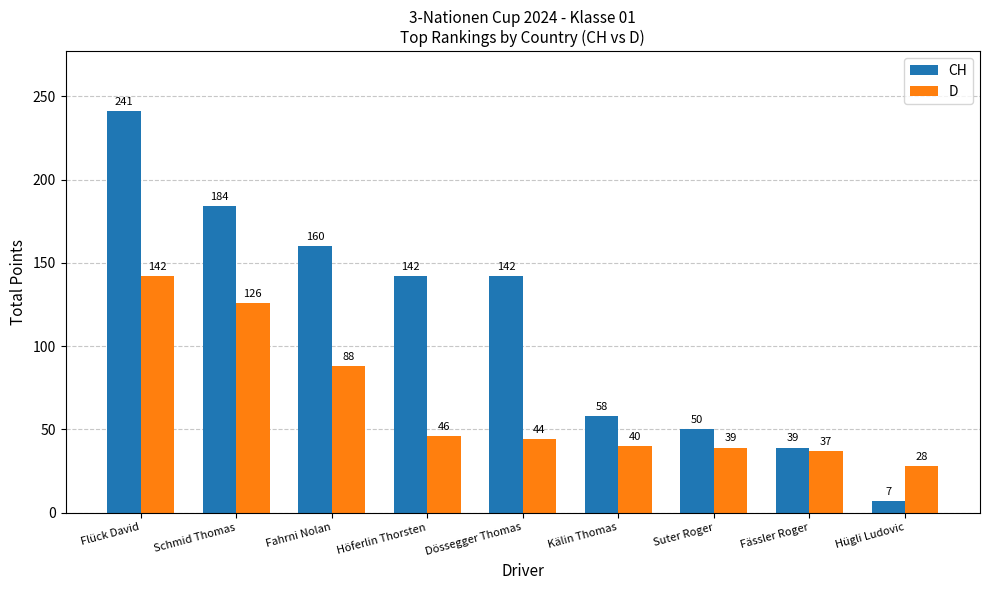

What is the total value across all series at Suter Roger?

89